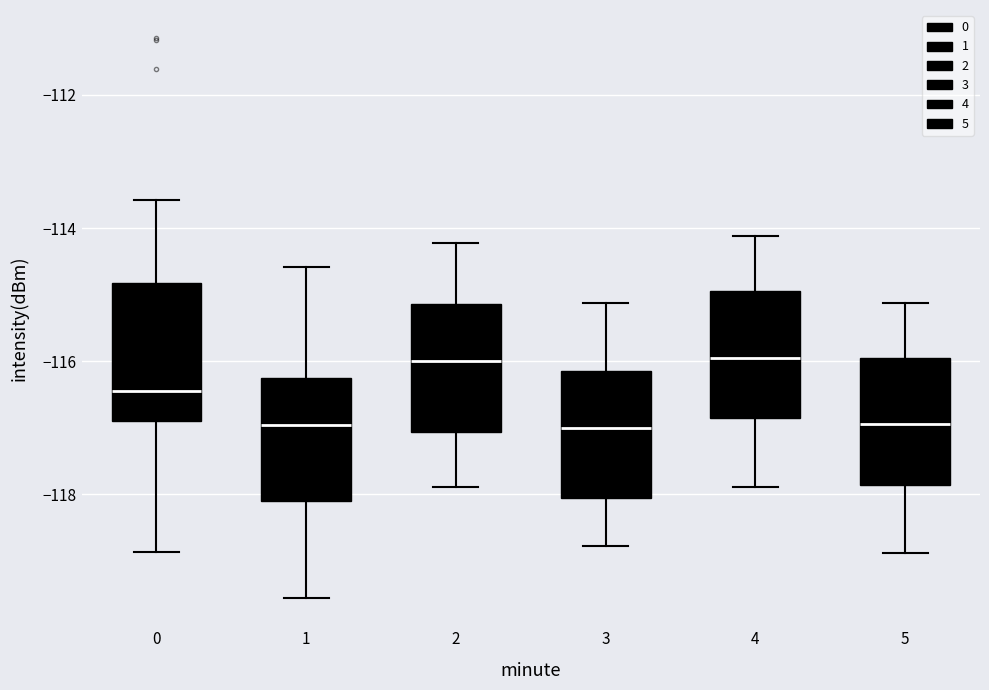

Reading left to right, transcribe this box plot: for each box, give where its median line is, the range the box spans, and where its two whiskers end, as read against the y-axis. The values are not printed on the chart, so give them approximately, as read against the axis.

0: median -116.4, box -116.8 to -114.8, whiskers -118.8 to -113.6
1: median -117.0, box -118.2 to -116.2, whiskers -119.6 to -114.6
2: median -116.0, box -117.0 to -115.2, whiskers -117.8 to -114.2
3: median -117.0, box -118.0 to -116.2, whiskers -118.8 to -115.2
4: median -116.0, box -116.8 to -115.0, whiskers -117.8 to -114.2
5: median -117.0, box -117.8 to -116.0, whiskers -118.8 to -115.2